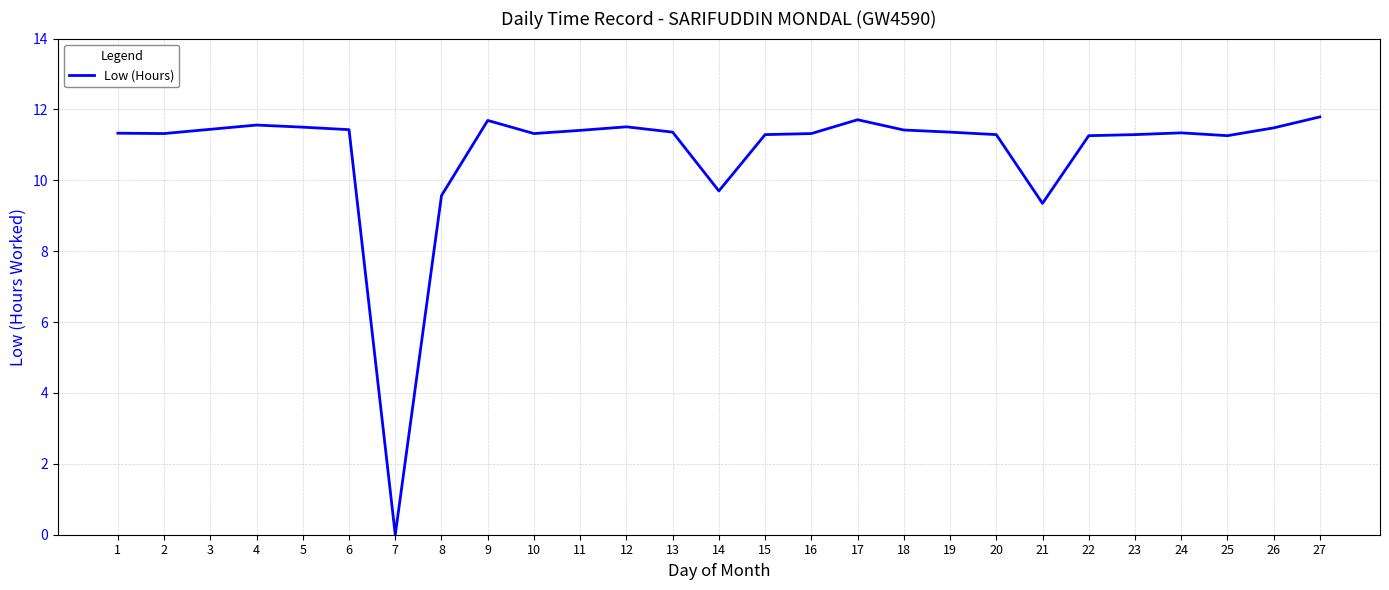

What is the difference between the maximum and minimum values?

11.8